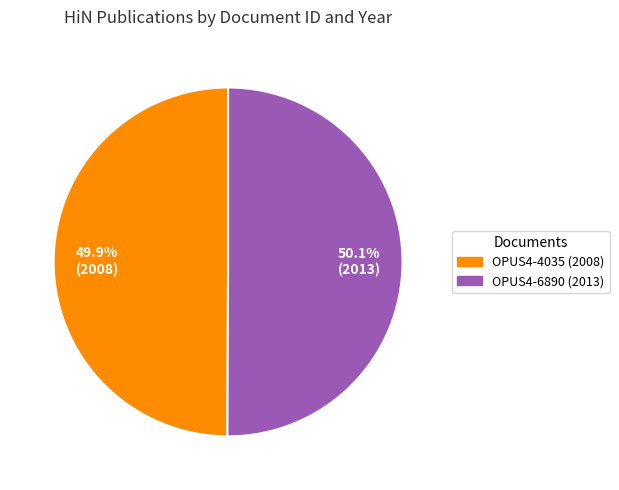

Is there any slice that represents more than half of the pie?

Yes